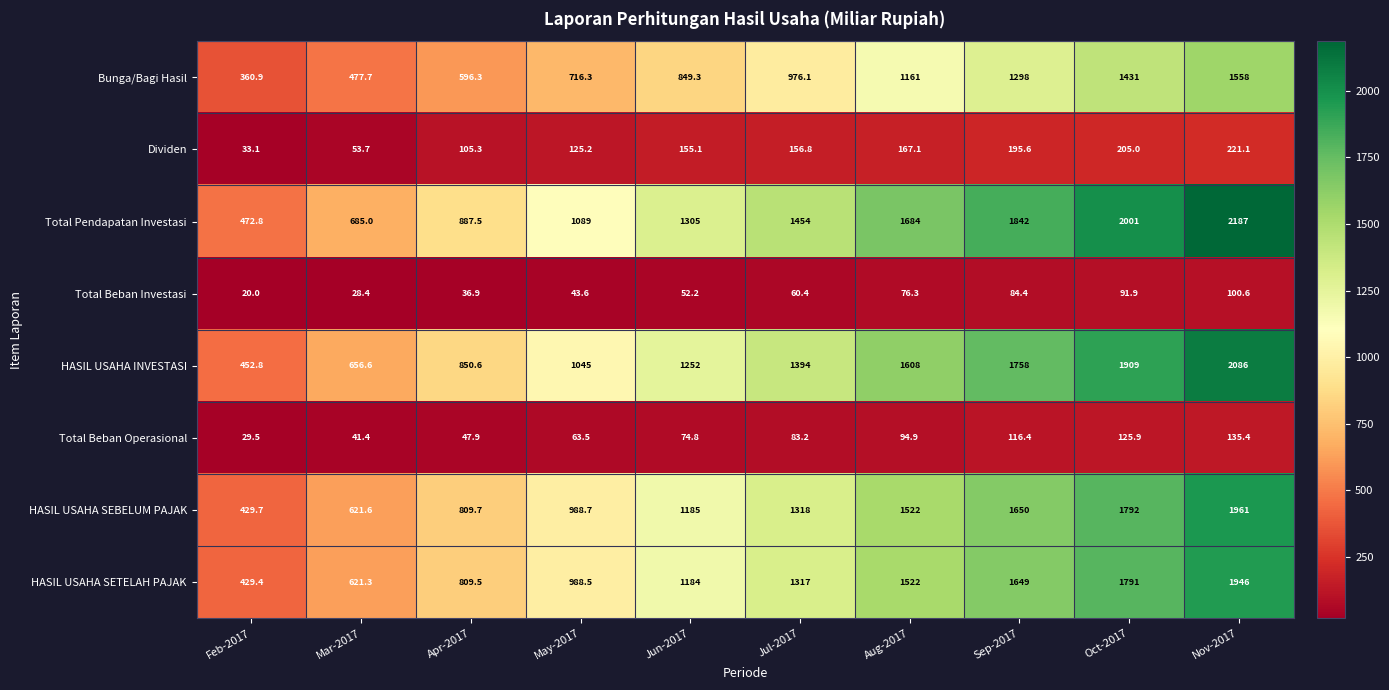

Is it true that Bunga/Bagi Hasil equals 477.7 at Mar-2017?

True